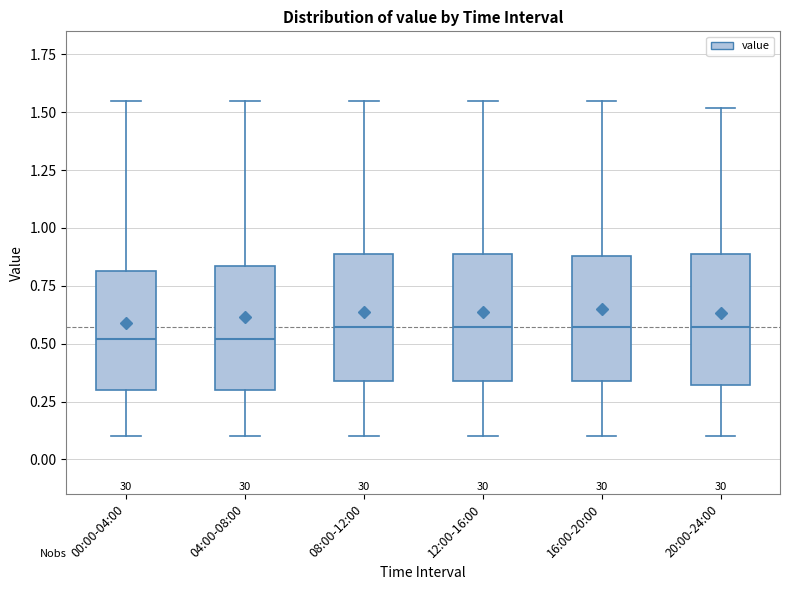

Where is the lower edge of the box for 04:00-08:00 on the y-axis? The values are not printed on the chart, so give them approximately, as read against the axis.

0.30